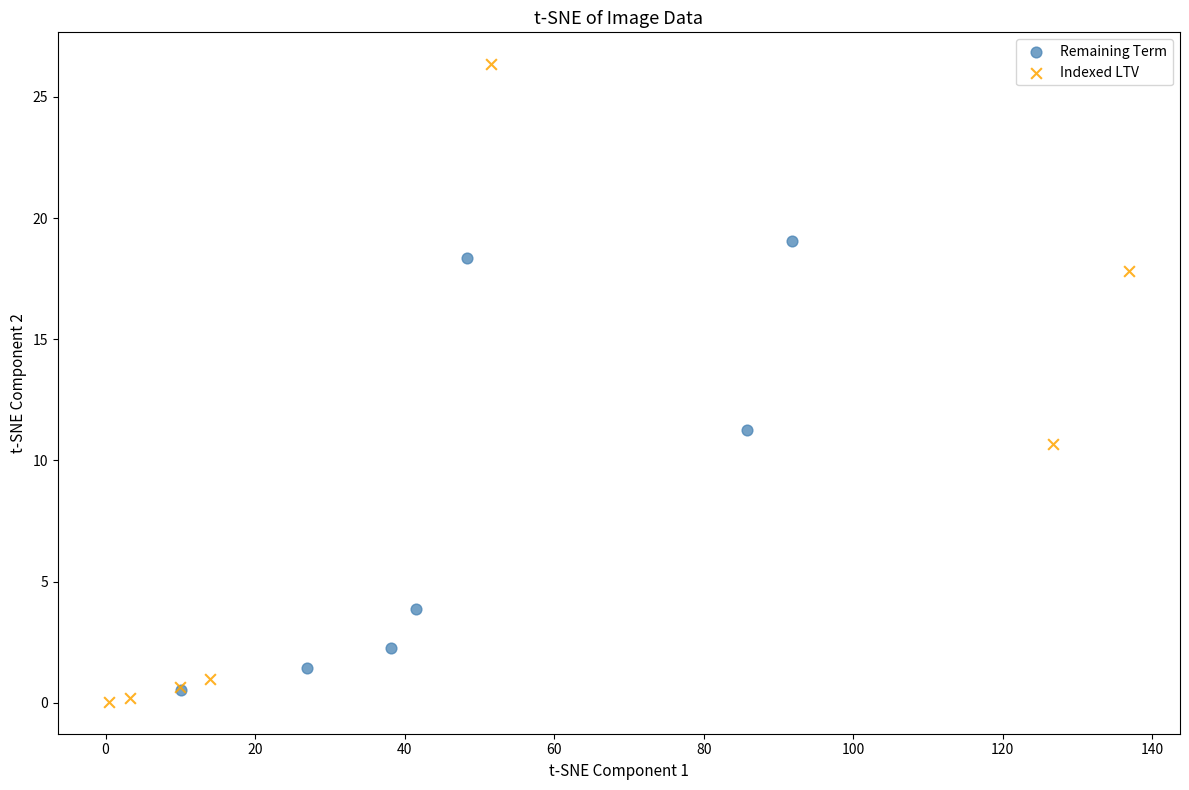

Which series has the largest Y range (max minus min)?

Indexed LTV